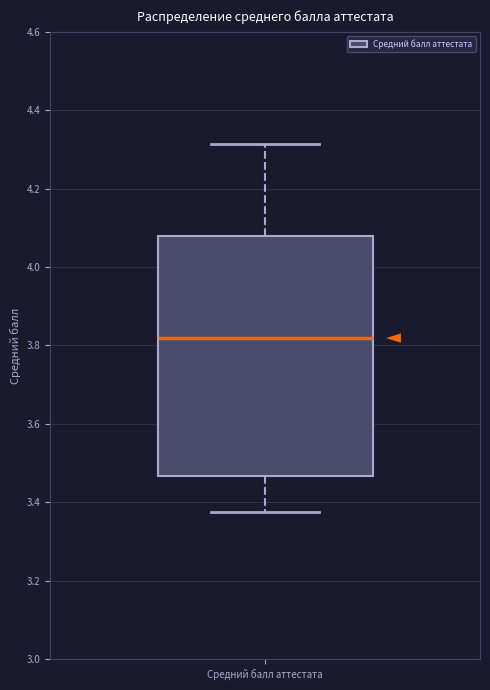

Transcribe this box plot: give where the median line is, the range the box spans, and where the two whiskers end, as read against the y-axis. The values are not printed on the chart, so give them approximately, as read against the axis.

median 3.82, box 3.46 to 4.08, whiskers 3.38 to 4.32